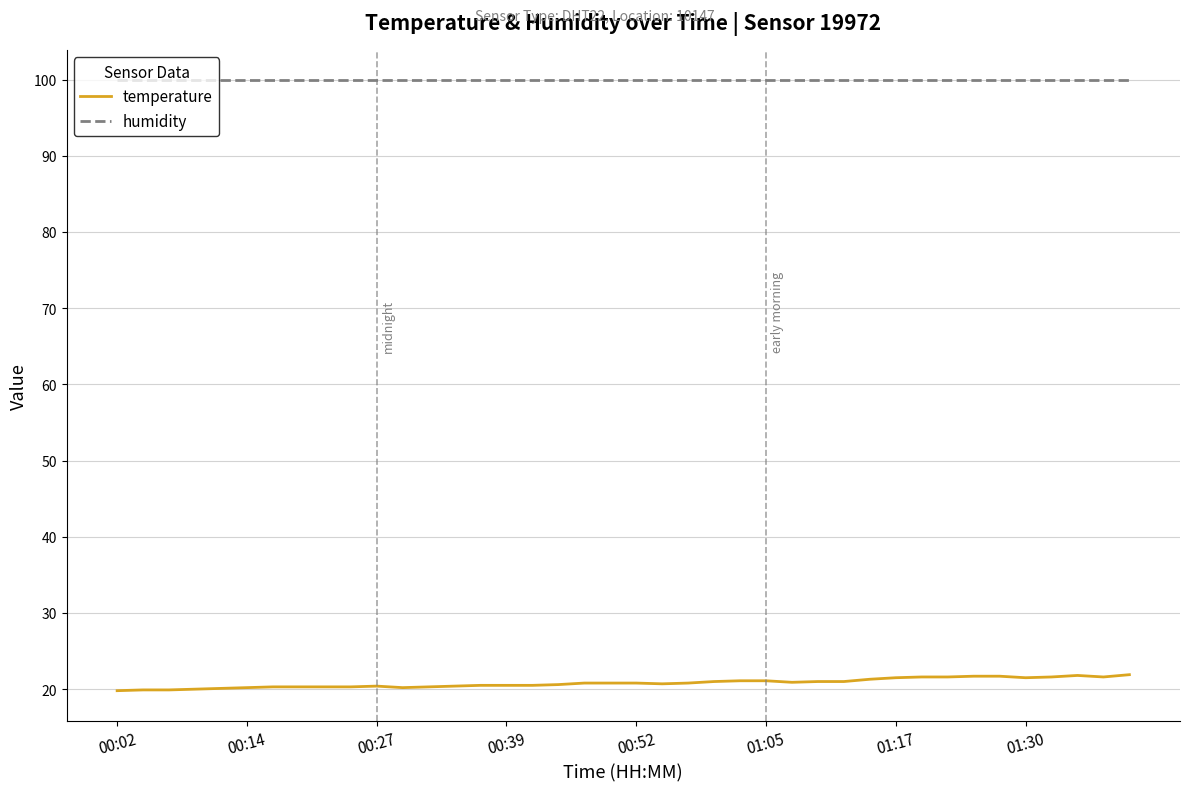

What is the lowest value of the humidity series?

99.9